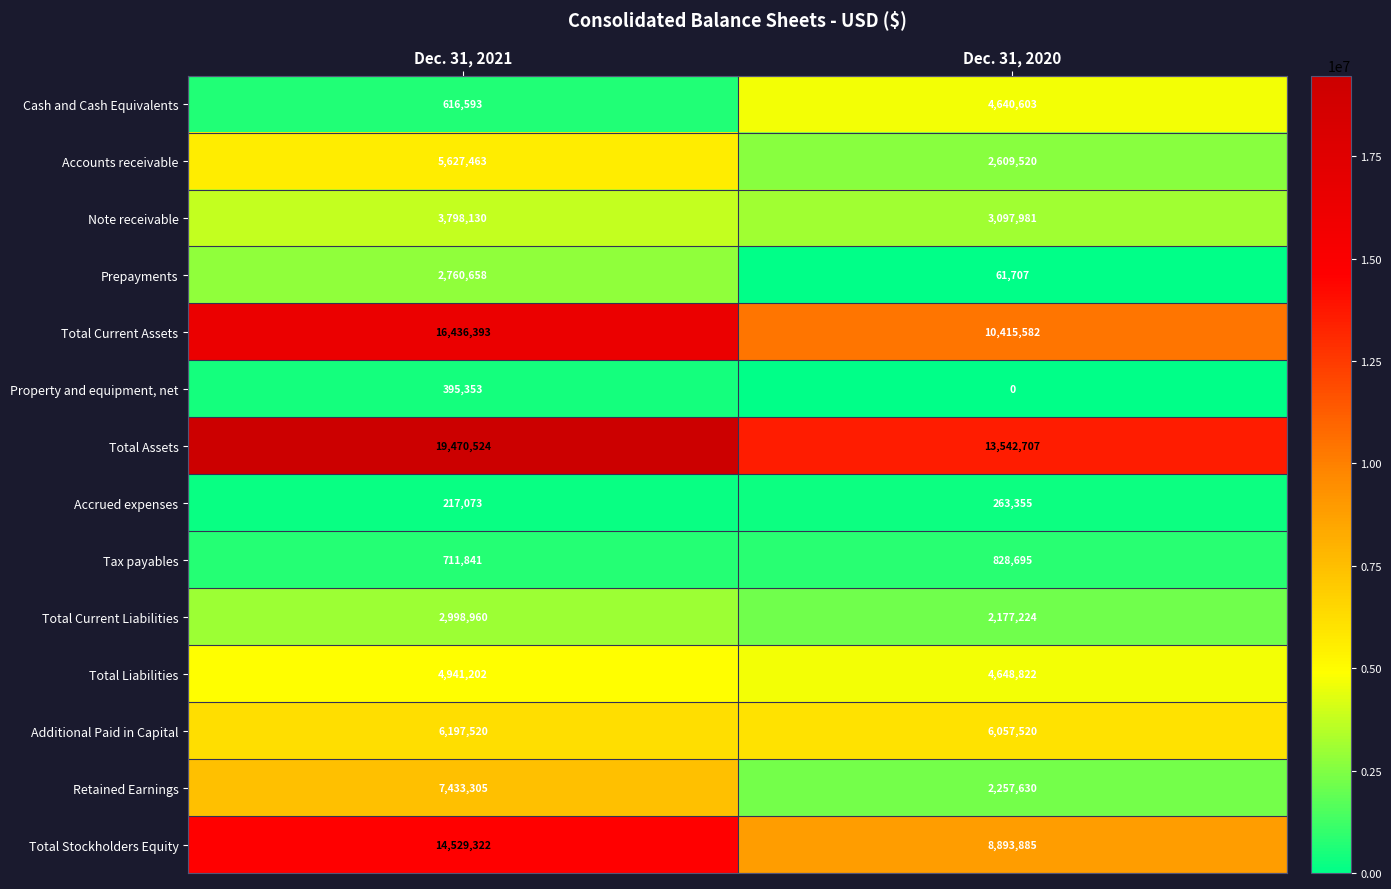

Reading right to left, transcribe all the data shown in this chart.

Cash and Cash Equivalents: 4640603	616593
Accounts receivable: 2609520	5627463
Note receivable: 3097981	3798130
Prepayments: 61707	2760658
Total Current Assets: 10415582	16436393
Property and equipment, net: 0	395353
Total Assets: 13542707	19470524
Accrued expenses: 263355	217073
Tax payables: 828695	711841
Total Current Liabilities: 2177224	2998960
Total Liabilities: 4648822	4941202
Additional Paid in Capital: 6057520	6197520
Retained Earnings: 2257630	7433305
Total Stockholders Equity: 8893885	14529322